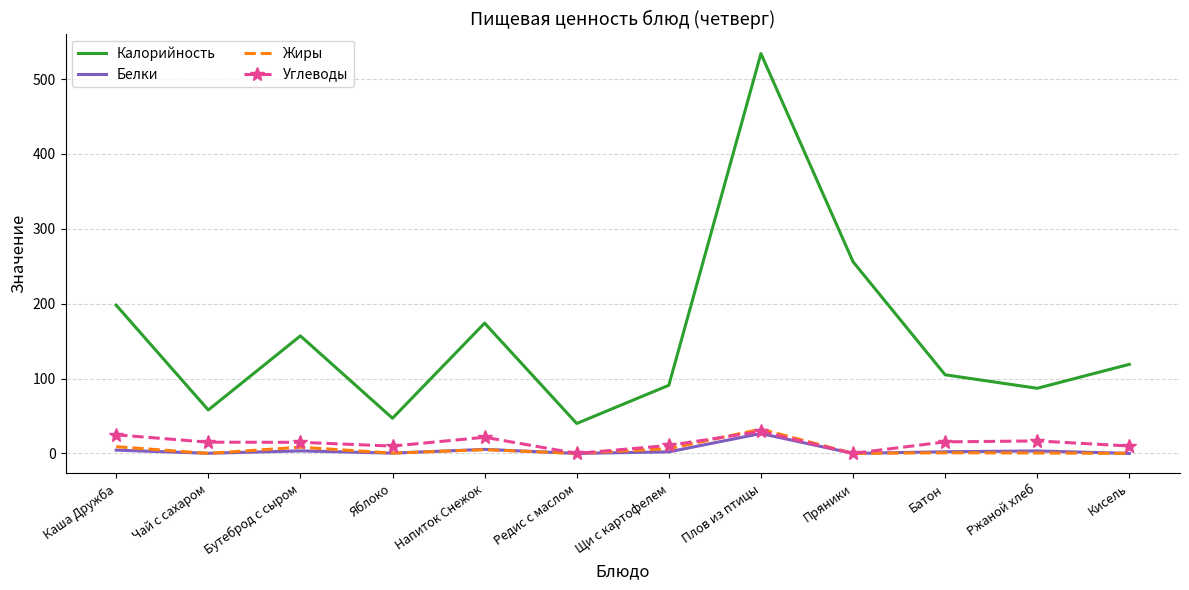

Between Каша Дружба and Редис с маслом, which series saw the biggest shift?

Калорийность